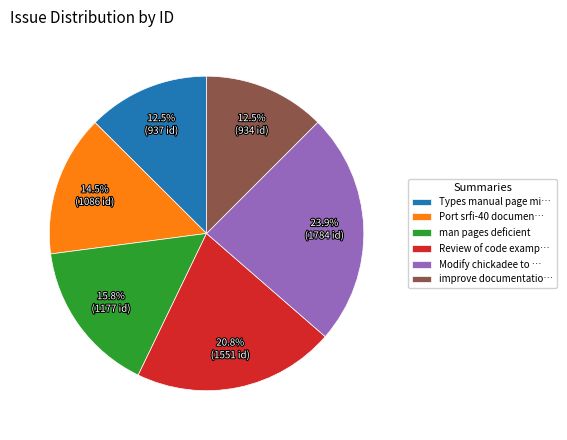

Is the sum of Review of code examp… and man pages deficient greater than half?

No